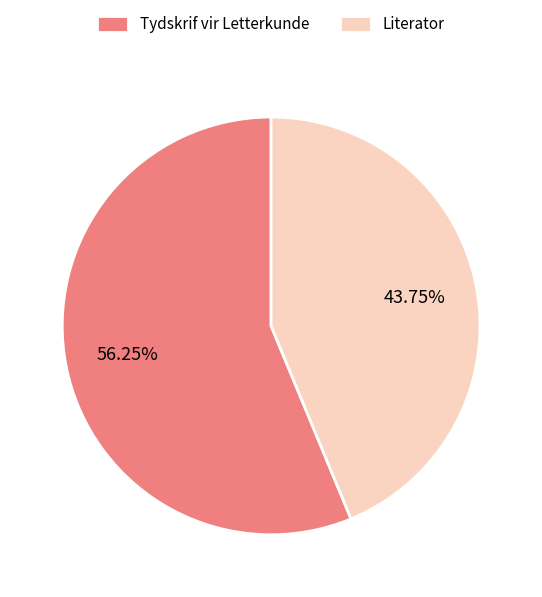

What percentage is the Tydskrif vir Letterkunde slice, to the nearest percent?

56%